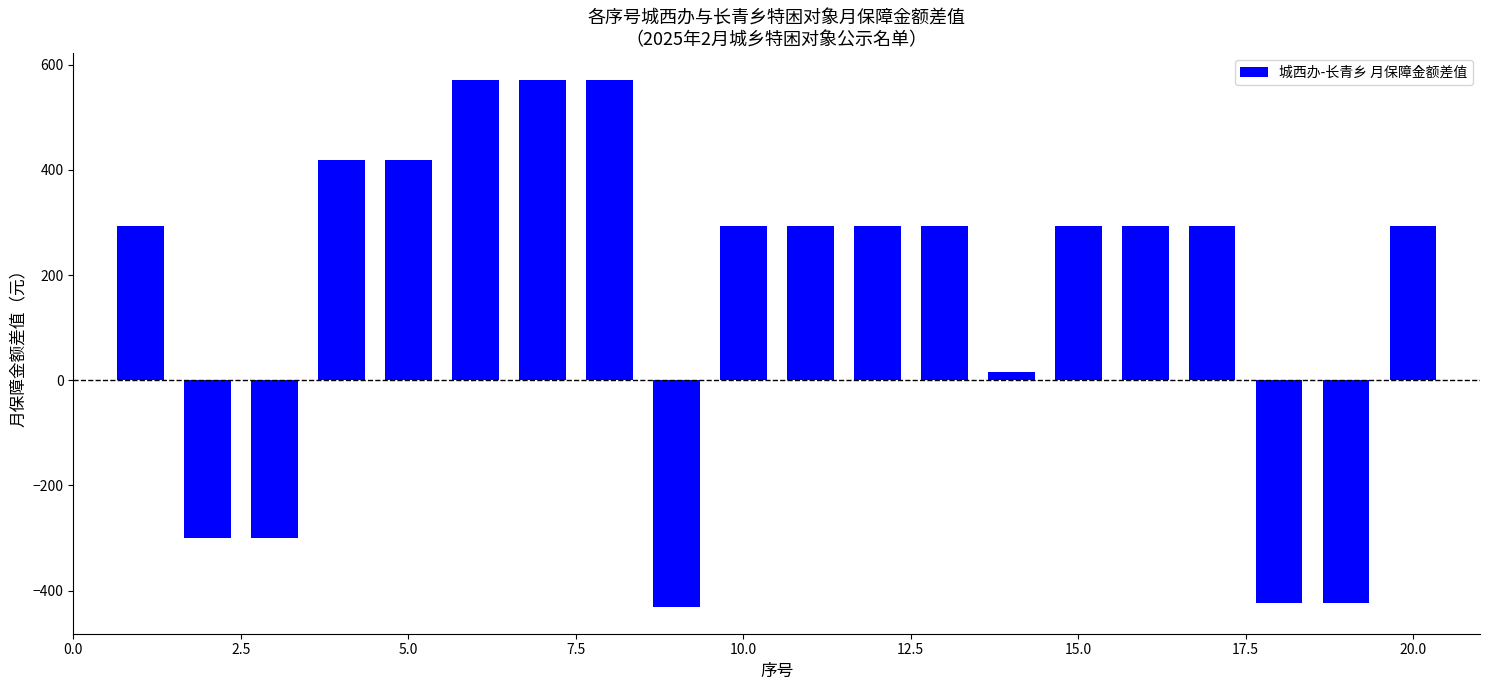

What is the minimum value shown in the chart?

-432